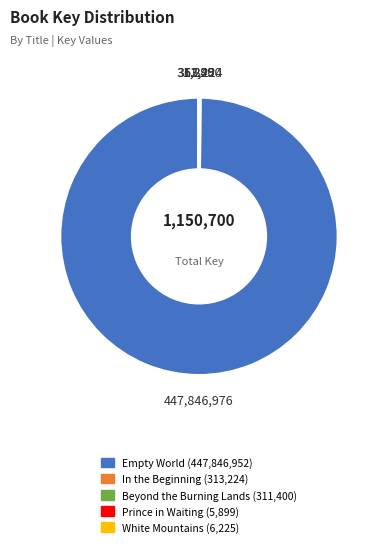

Which category has the biggest portion of the pie?

Empty World